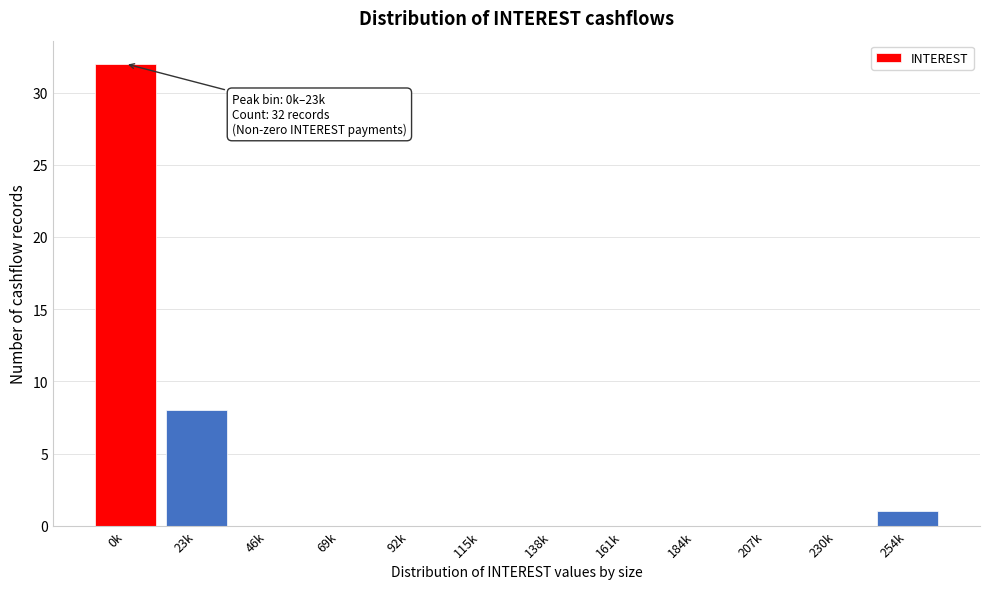

Reading right to left, transcribe all the data shown in this chart.

254k=1	230k=0	207k=0	184k=0	161k=0	138k=0	115k=0	92k=0	69k=0	46k=0	23k=8	0k=32